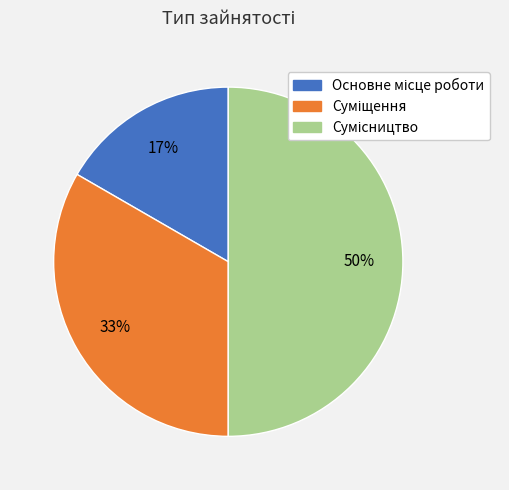

To the nearest percent, what is the difference between the largest and smallest slice percentages?

33%